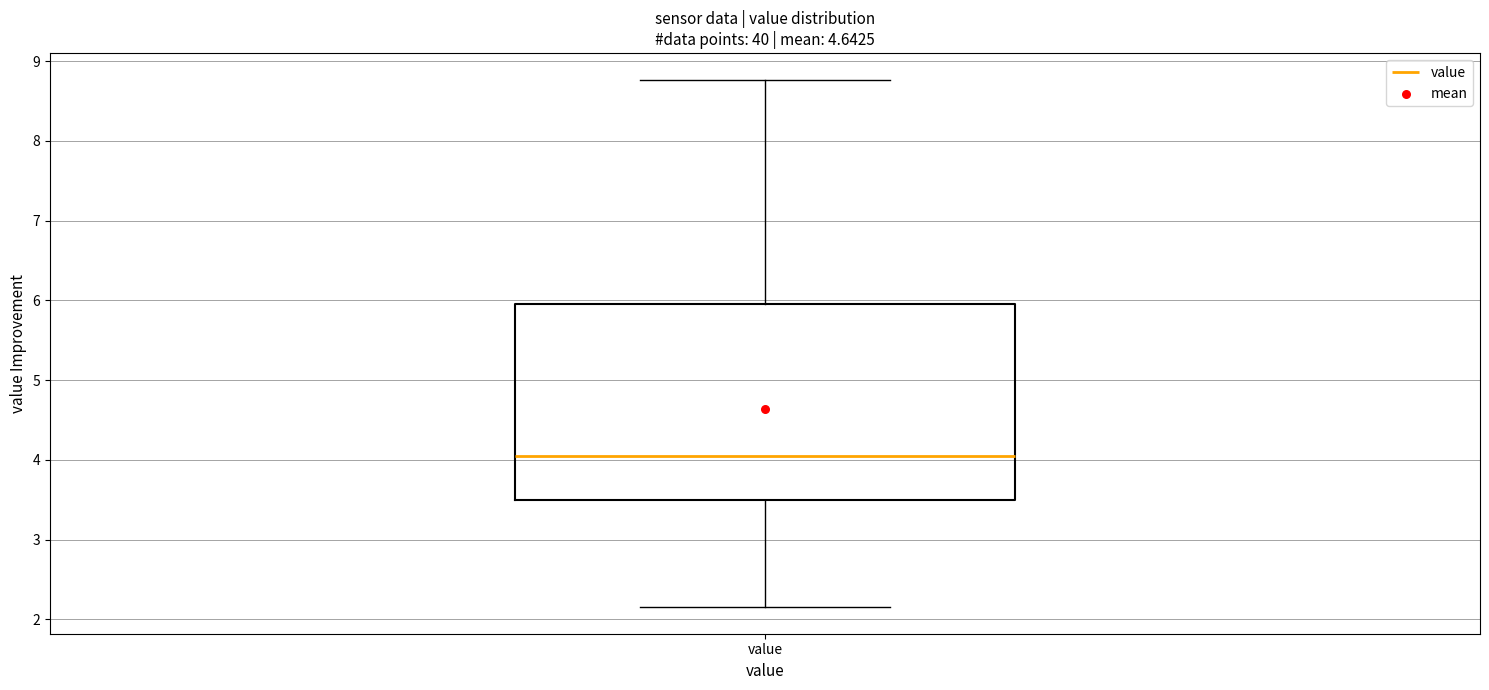

Transcribe this box plot: give where the median line is, the range the box spans, and where the two whiskers end, as read against the y-axis. The values are not printed on the chart, so give them approximately, as read against the axis.

median 4.1, box 3.5 to 6.0, whiskers 2.2 to 8.8